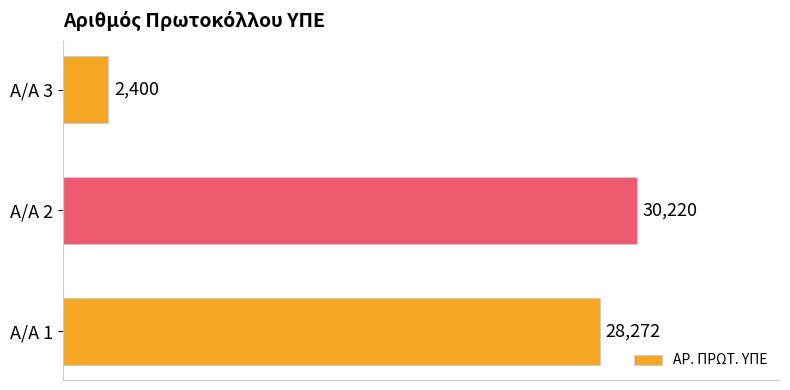

Approximately how many times larger is the value at Α/Α 2 compared to Α/Α 3?

12.6